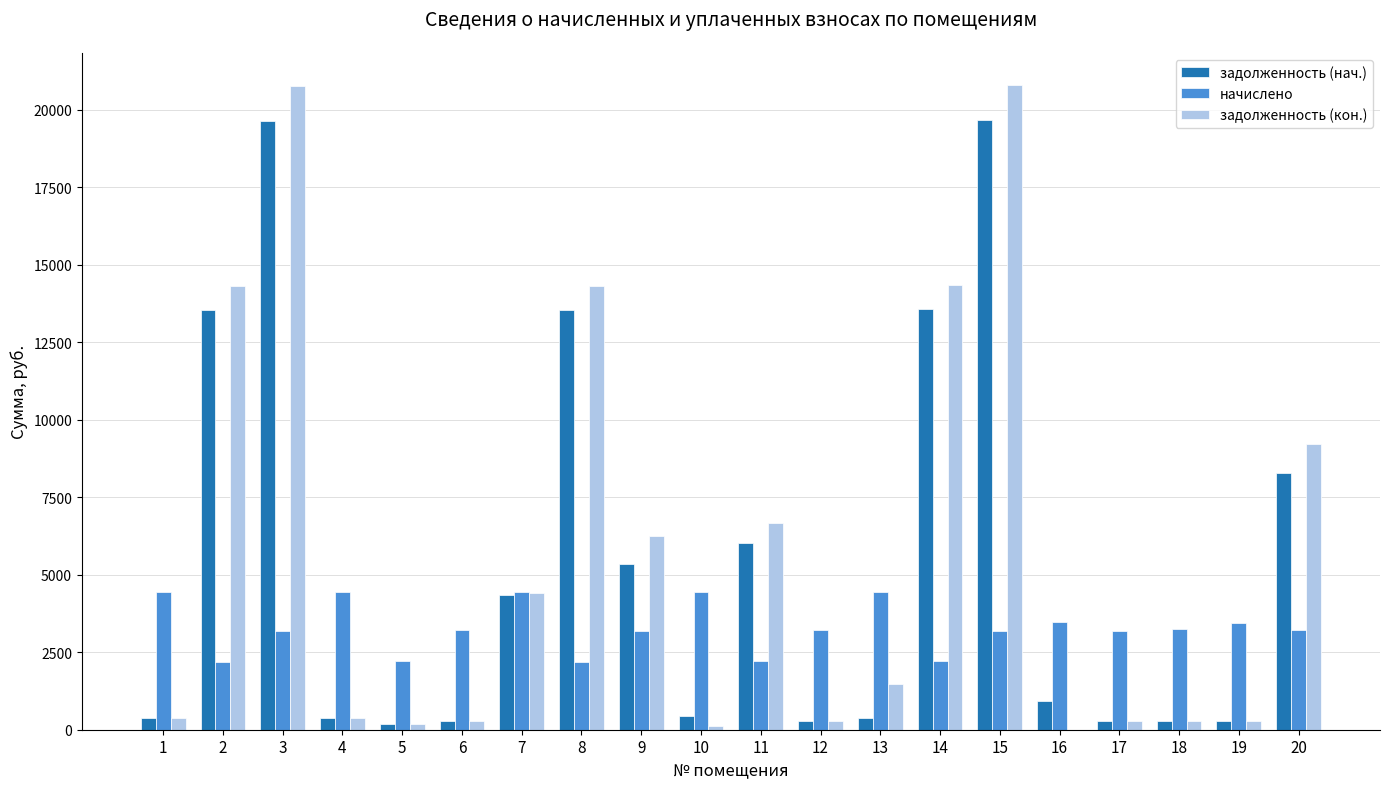

Is the value of задолженность (нач.) at 18 greater than the value of задолженность (кон.) at 13?

No